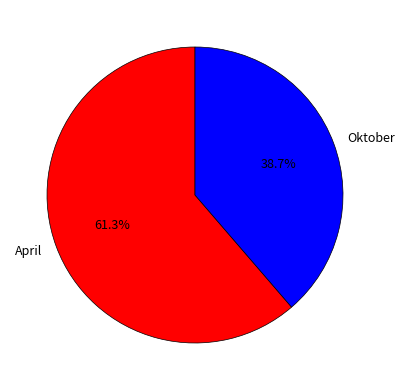

Rank the categories by value from highest to lowest.

April, Oktober